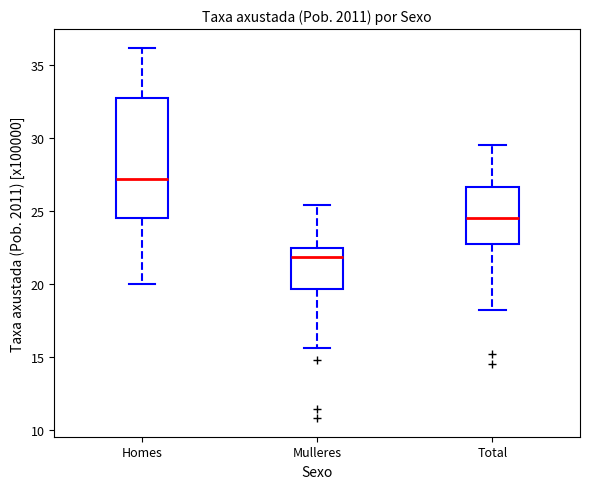

Reading left to right, transcribe this box plot: for each box, give where its median line is, the range the box spans, and where its two whiskers end, as read against the y-axis. The values are not printed on the chart, so give them approximately, as read against the axis.

Homes: median 27.0, box 24.5 to 33.0, whiskers 20.0 to 36.0
Mulleres: median 22.0, box 19.5 to 22.5, whiskers 15.5 to 25.5
Total: median 24.5, box 23.0 to 26.5, whiskers 18.0 to 29.5